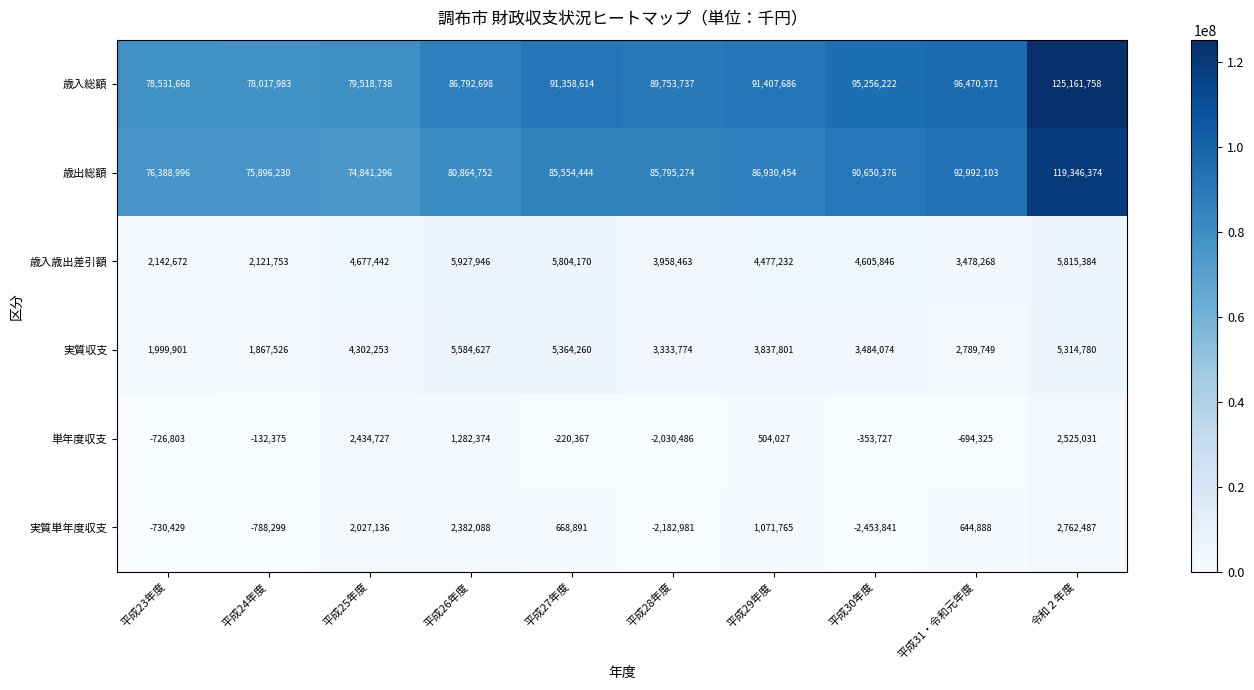

What is the spread (max minus min) of values at 平成28年度?

91936718